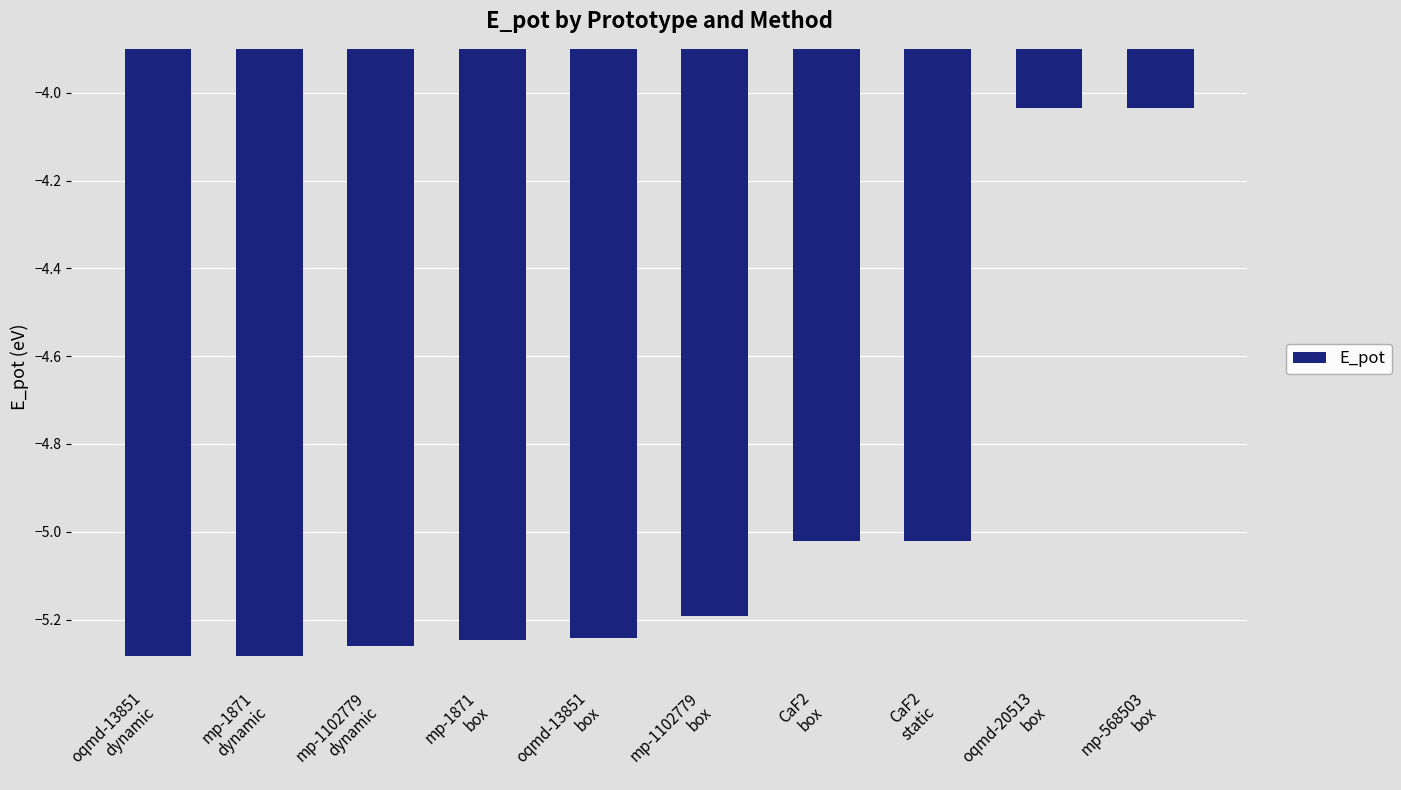

How many data points are less than -5?

8